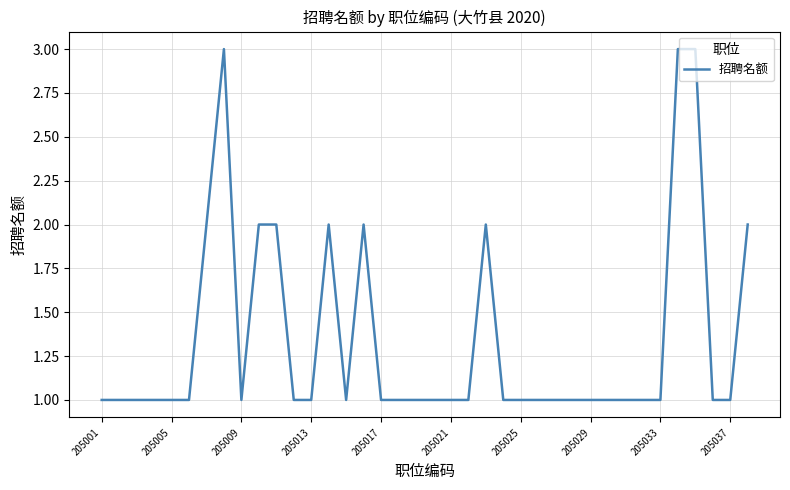

What is the greatest value displayed?

3